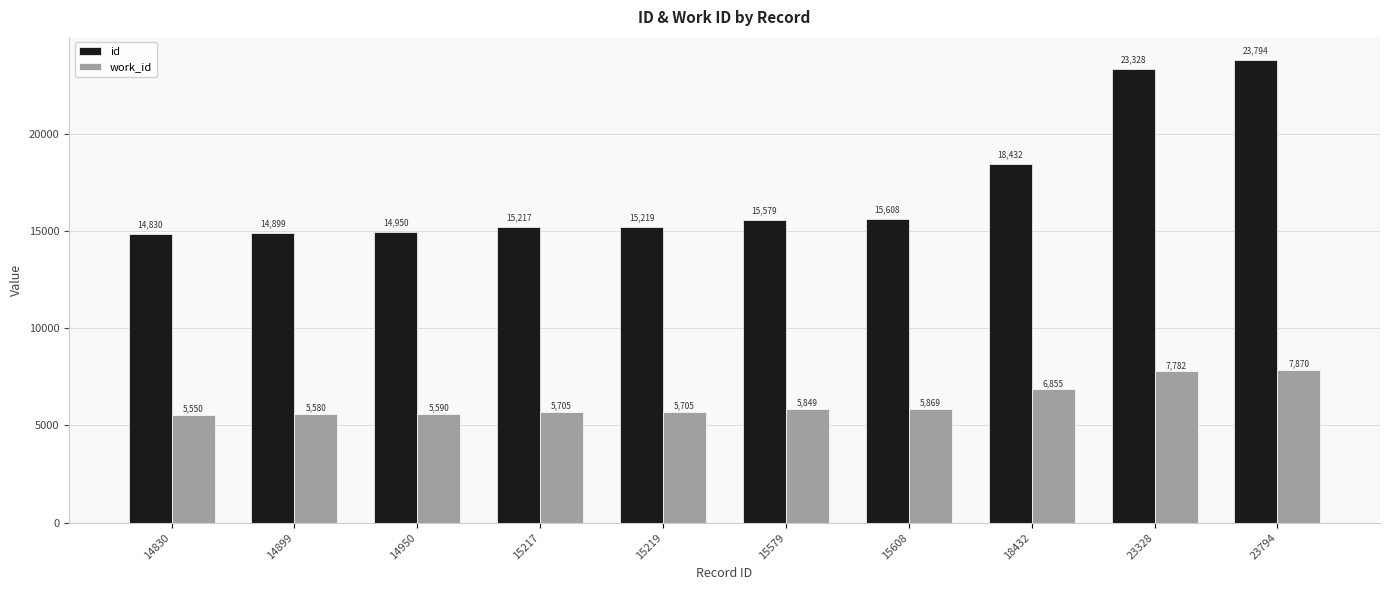

Does the chart contain any negative values?

No